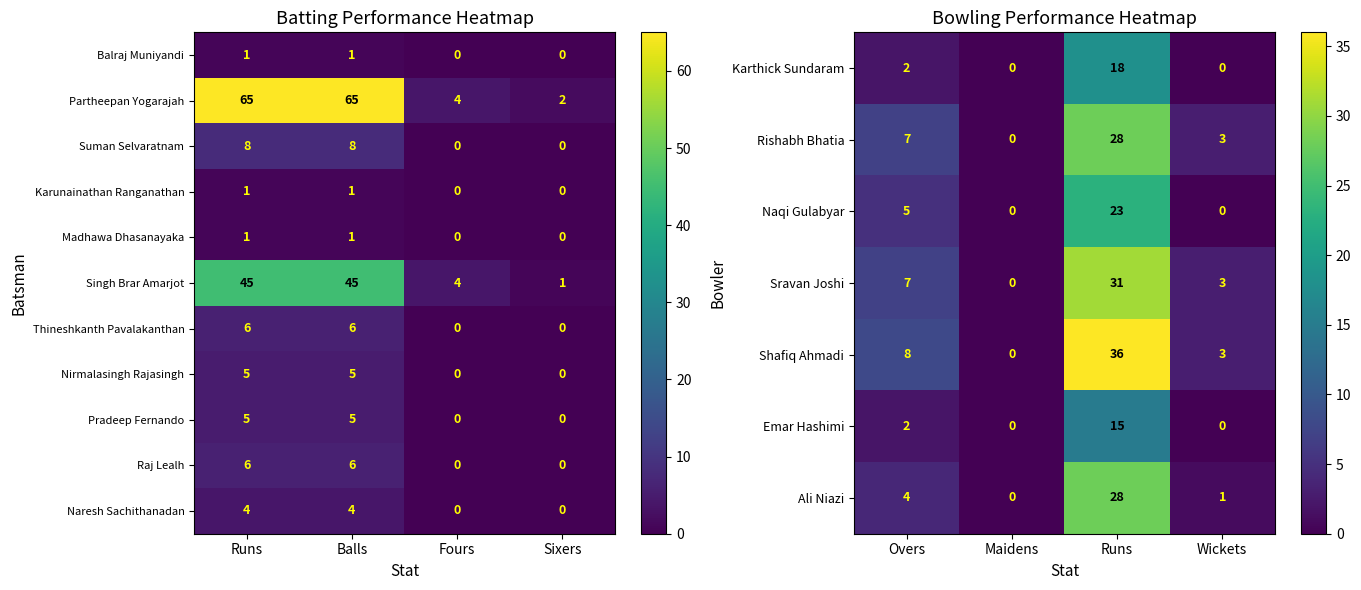

List the labels in order of Ali Niazi value, largest first.

Runs, Overs, Wickets, Maidens